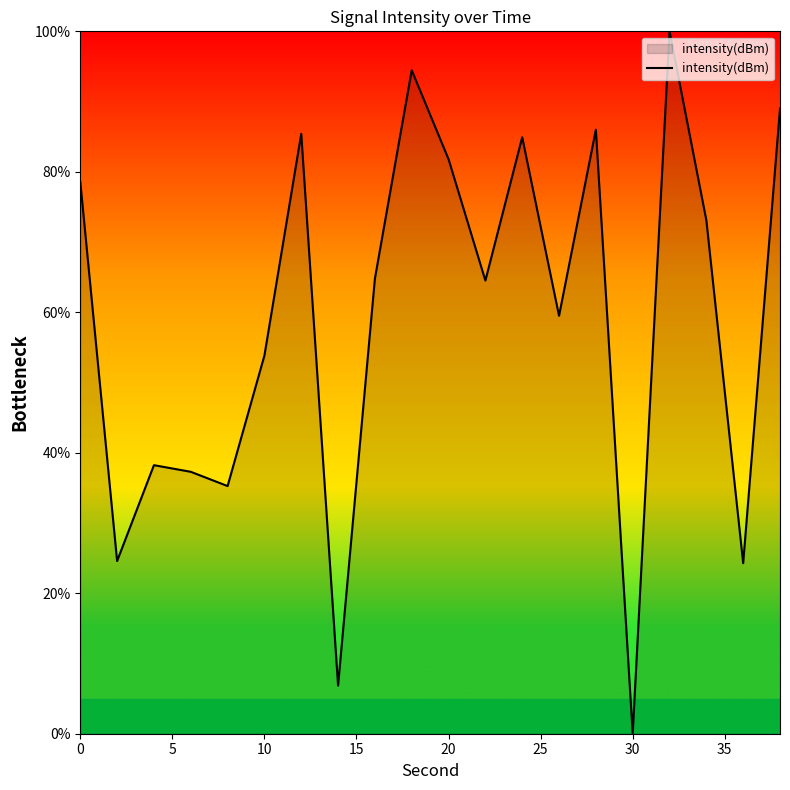

What is the difference between the maximum and minimum values?

100.0